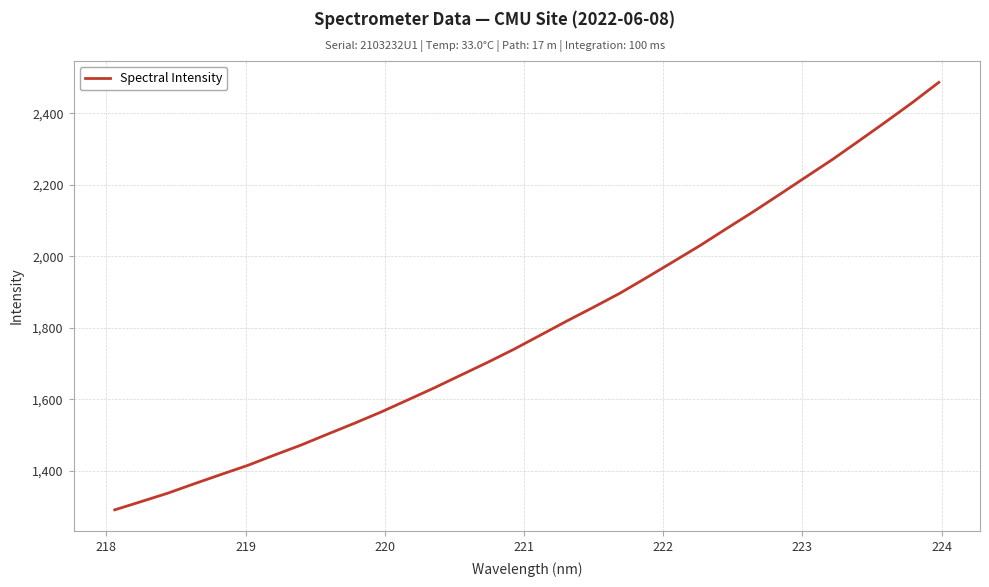

Does the chart display data point markers on the line(s)?

No